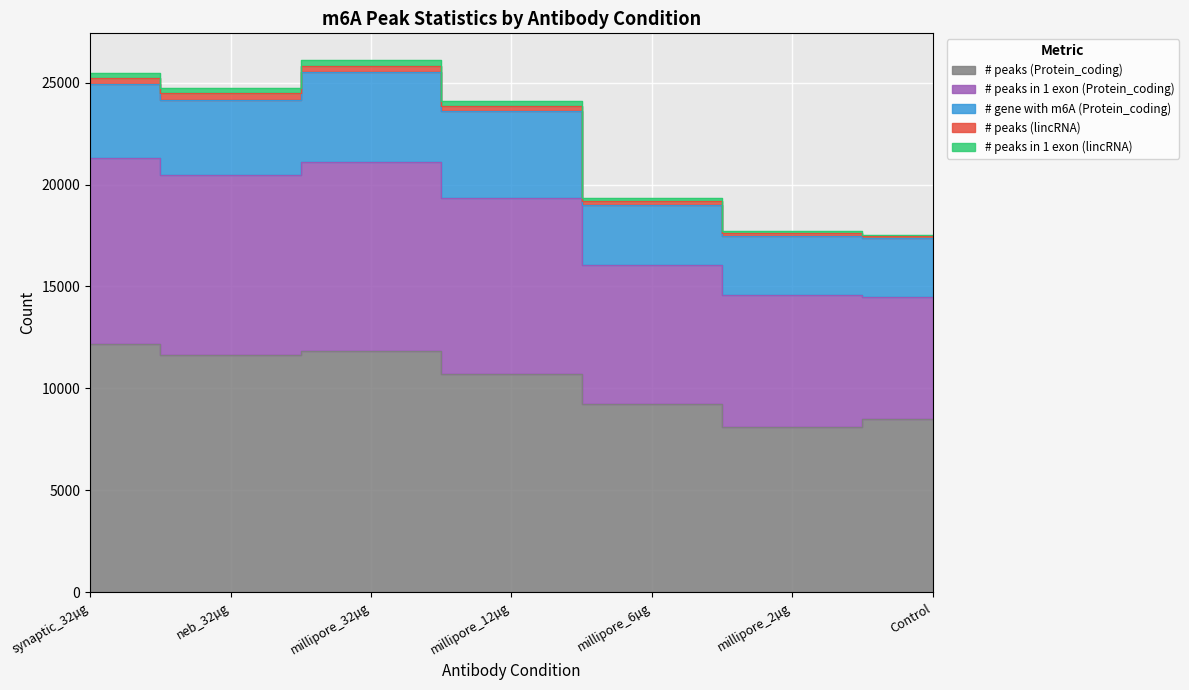

Reading left to right, transcribe all the data shown in this chart.

# peaks (Protein_coding): 12173	11663	11835	10703	9228	8129	8486
# peaks in 1 exon (Protein_coding): 9141	8811	9286	8619	6843	6433	5983
# gene with m6A (Protein_coding): 3619	3684	4377	4284	2912	2923	2906
# peaks (lincRNA): 283	309	330	263	197	137	89
# peaks in 1 exon (lincRNA): 245	263	282	231	177	122	83